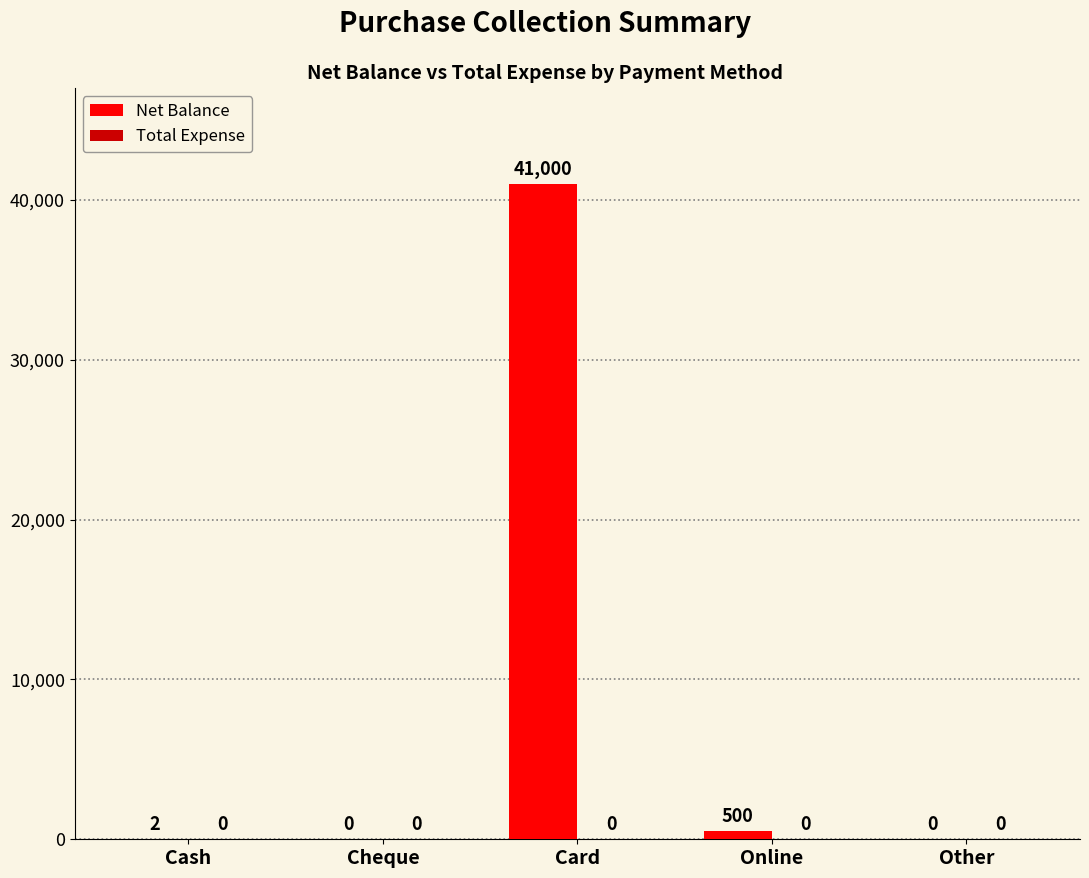

Is it true that the value at Cash is 2?

True